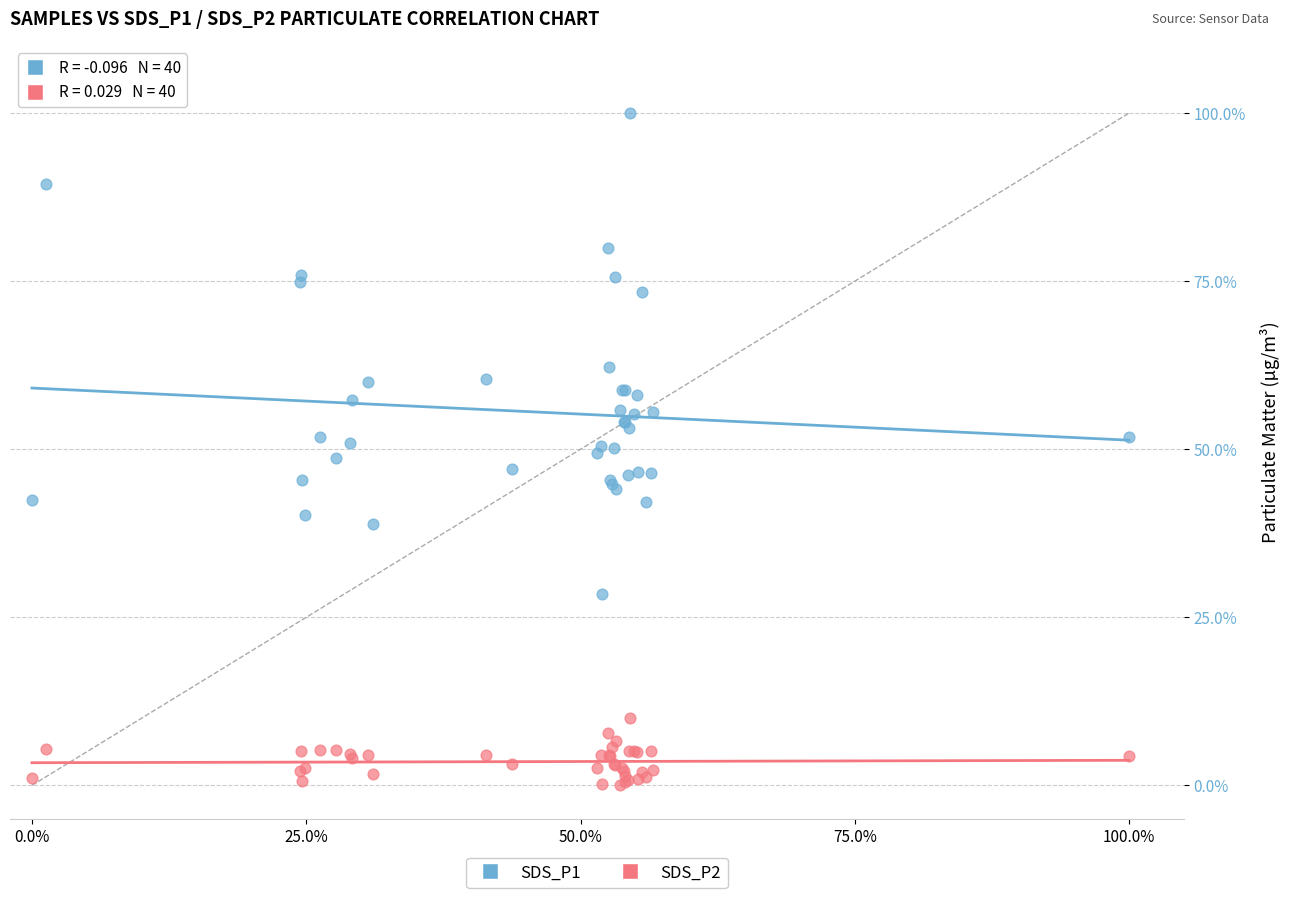

What are all the series names shown in the legend?

SDS_P1, SDS_P2